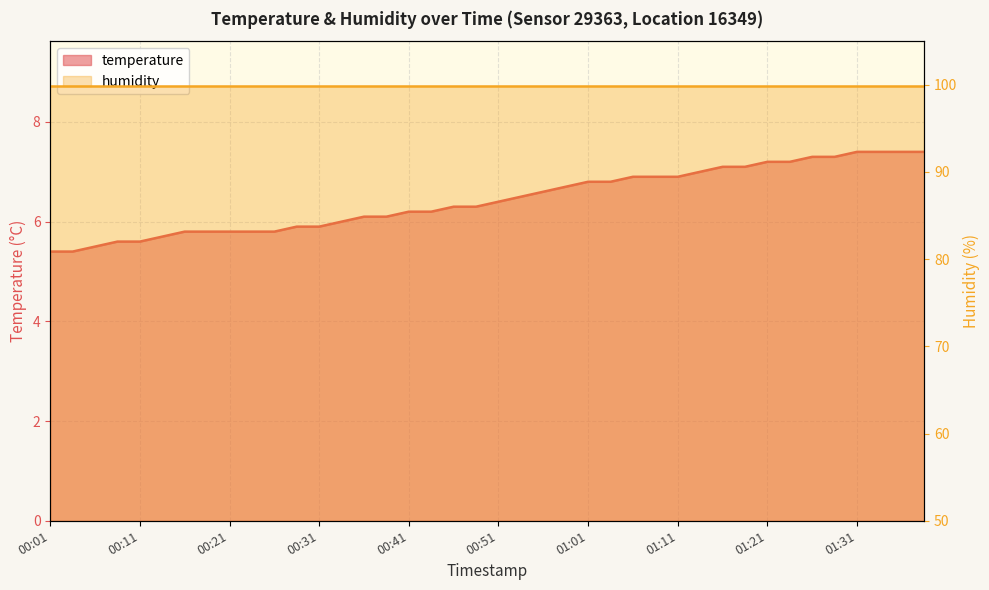

At which label is the value closest to 6?

00:34